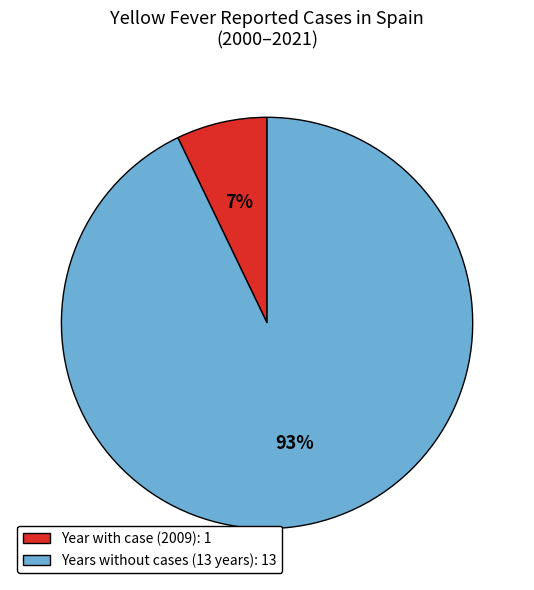

What is the smallest slice in the pie chart?

Year with case (2009): 1